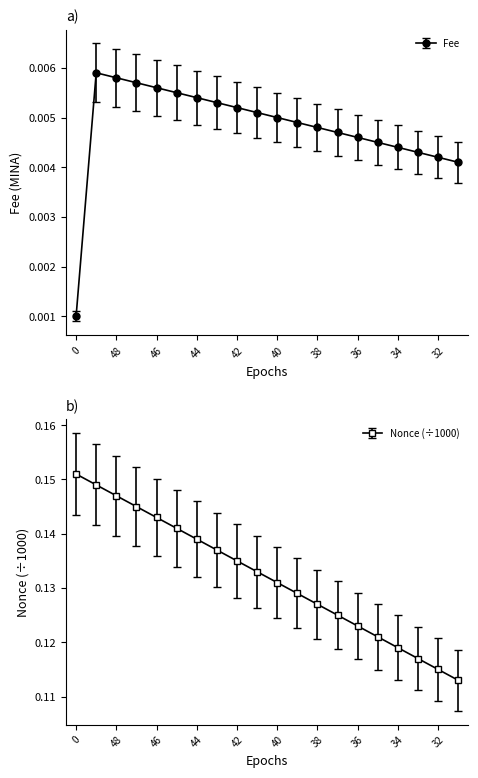

The Nonce (÷1000) series shows 0.2 at 32. True or false?

False